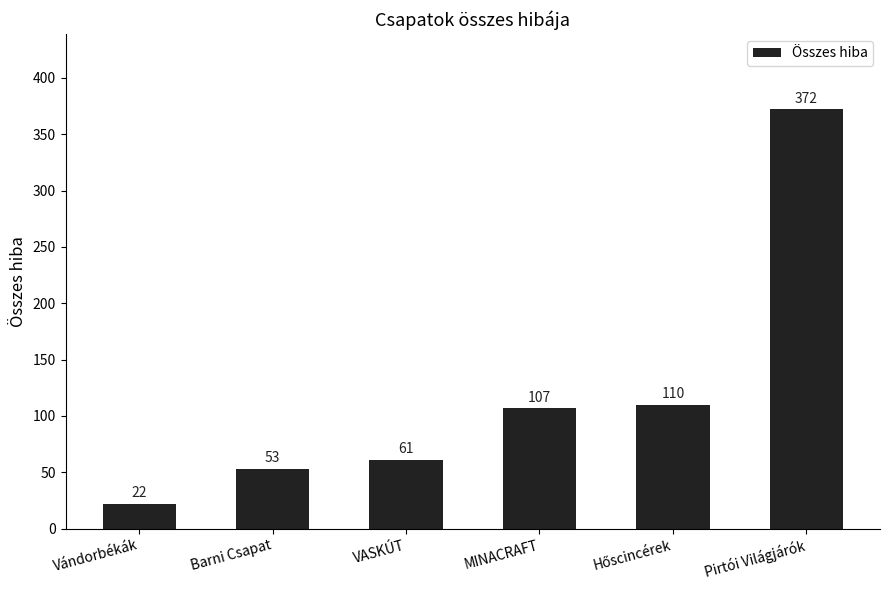

At which category does the chart reach its minimum across all series?

Vándorbékák